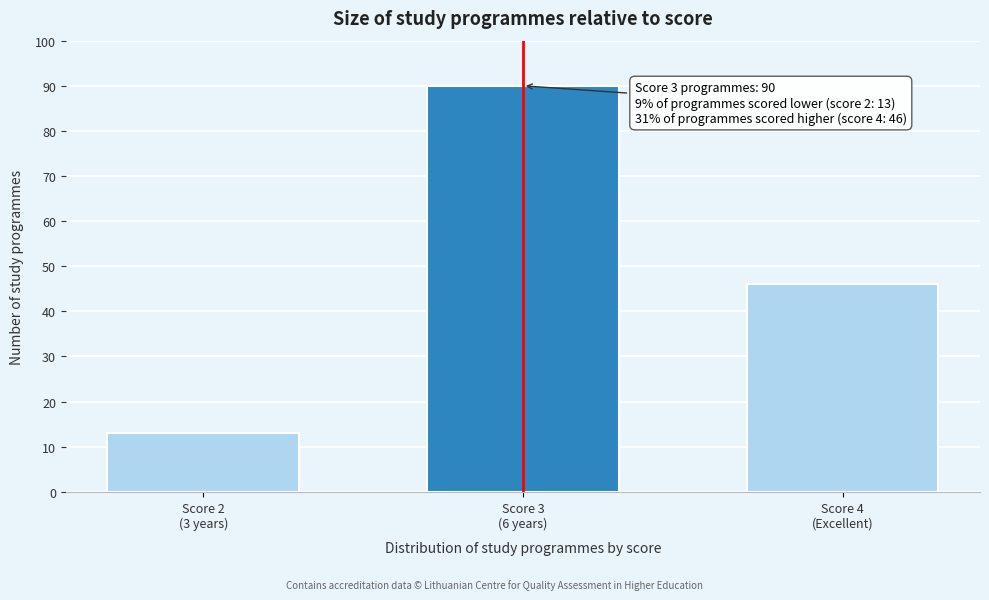

Reading left to right, extract all data points from this chart.

13	90	46